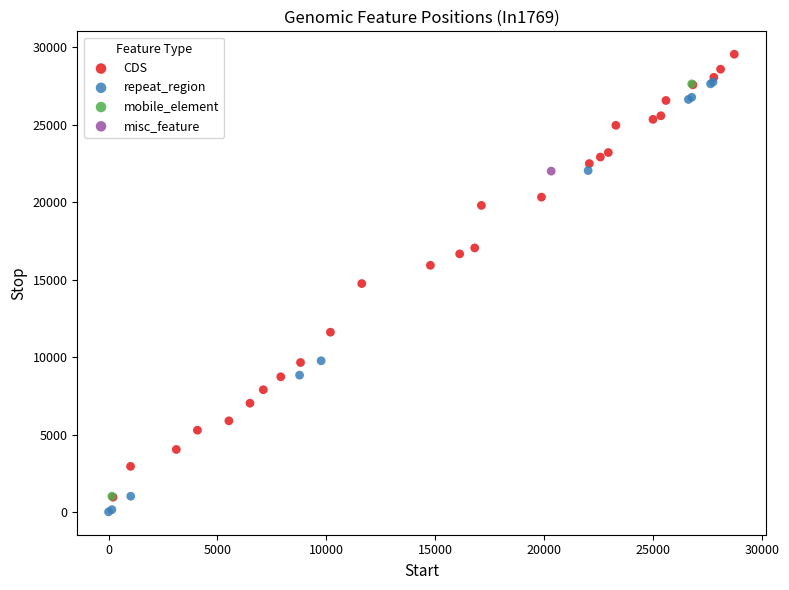

What are all the series names shown in the legend?

CDS, repeat_region, mobile_element, misc_feature